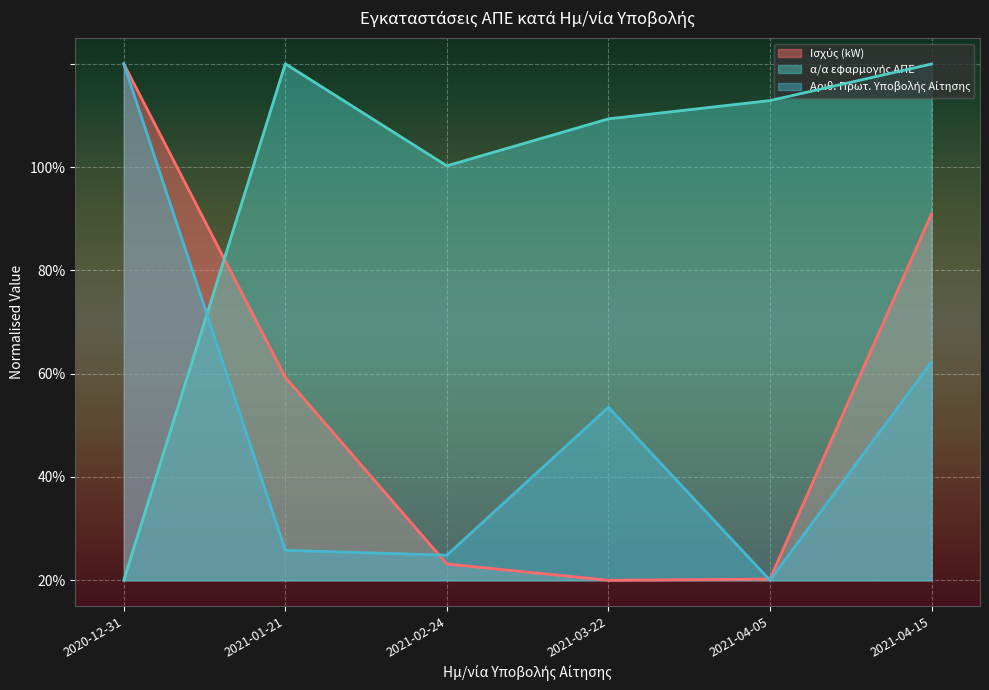

Between which two adjacent categories do Αριθ. Πρωτ. Υποβολής Αίτησης and Ισχύς (kW) first intersect?

2020-12-31 and 2021-01-21